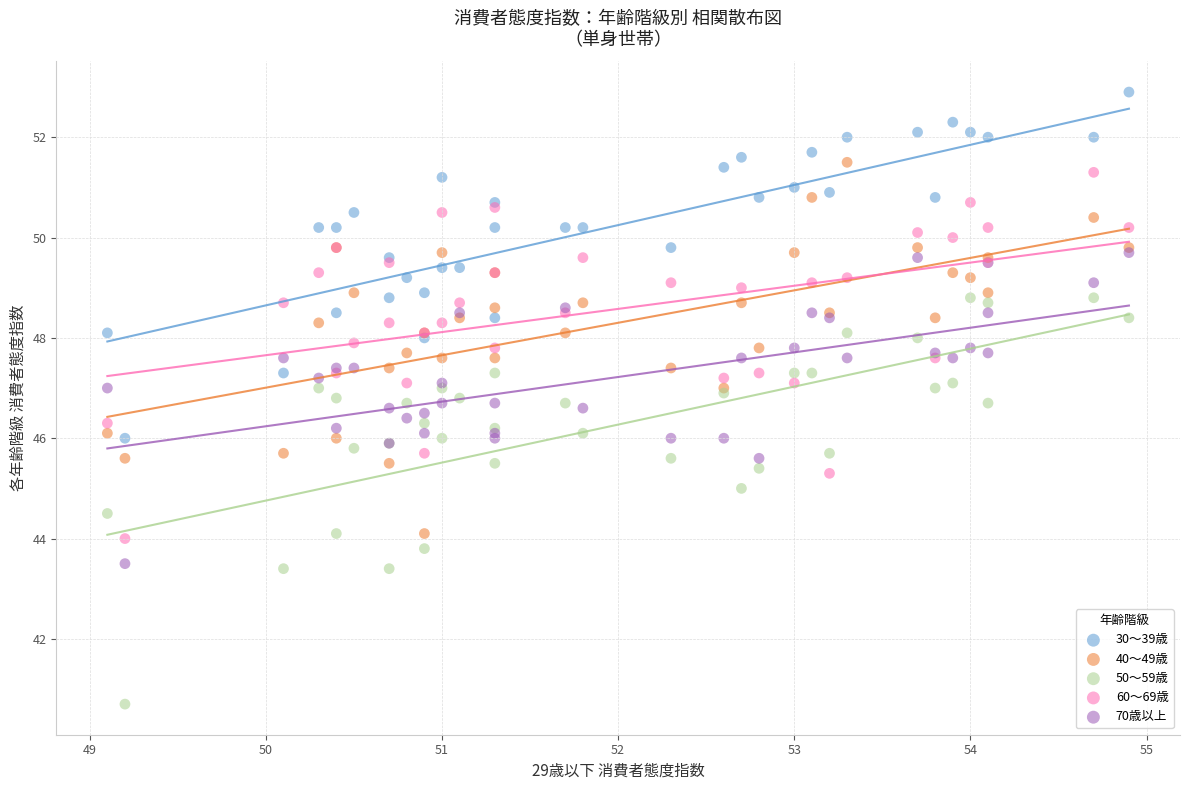

Which series contains the lowest Y value?

50～59歳